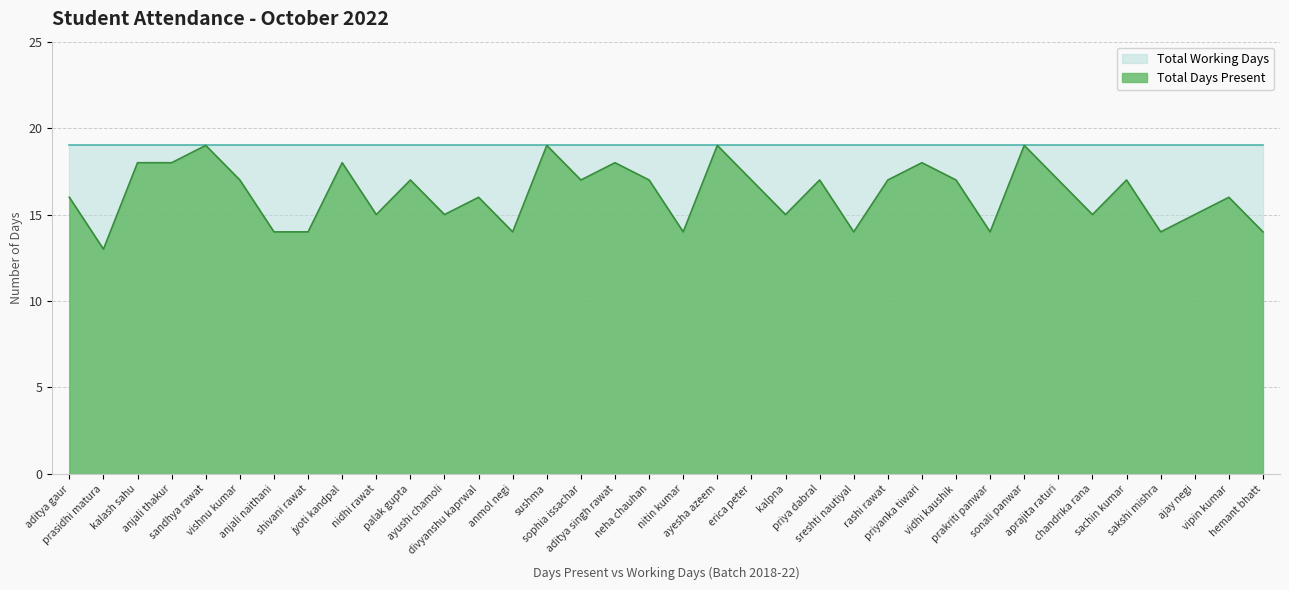

Which category has the lowest value across all series?

prasidhi matura